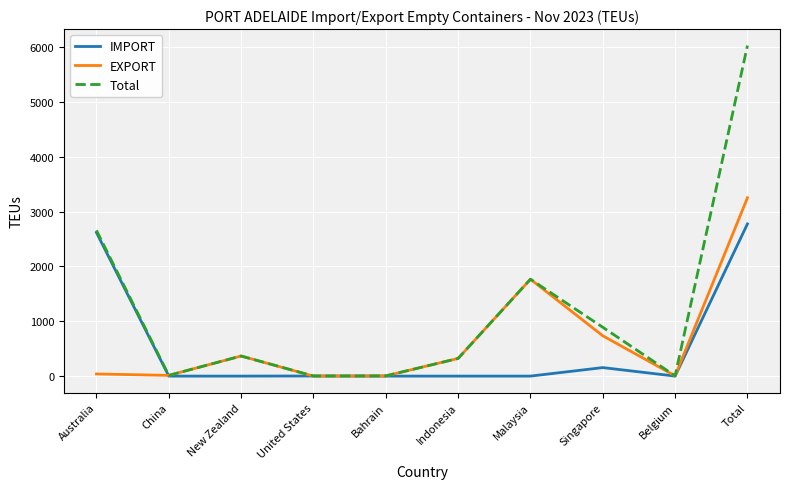

Which series has the widest spread of values?

Total